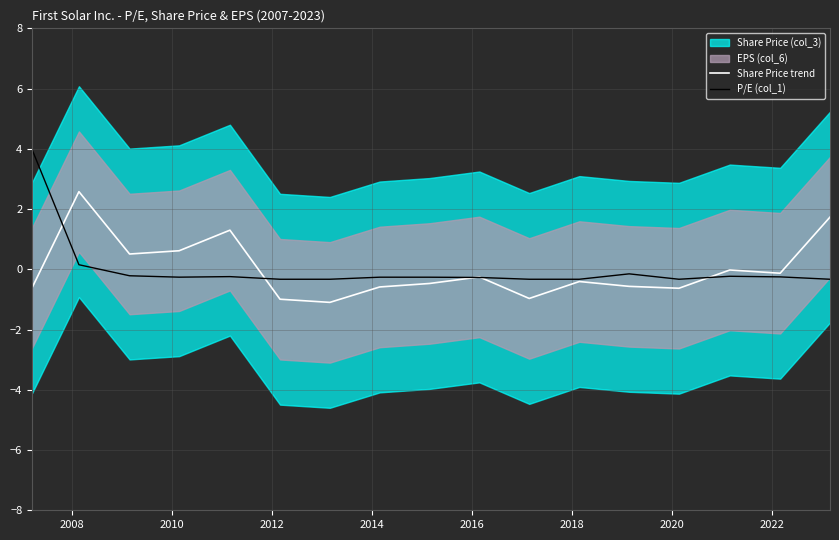

Reading left to right, extract all data points from this chart.

Share Price trend: -0.6	2.6	0.5	0.6	1.3	-1.0	-1.1	-0.6	-0.5	-0.3	-1.0	-0.4	-0.6	-0.6	-0.0	-0.1	1.7
P/E (col_1): 4.0	0.2	-0.2	-0.3	-0.2	-0.3	-0.3	-0.3	-0.3	-0.3	-0.3	-0.3	-0.2	-0.3	-0.2	-0.3	-0.3